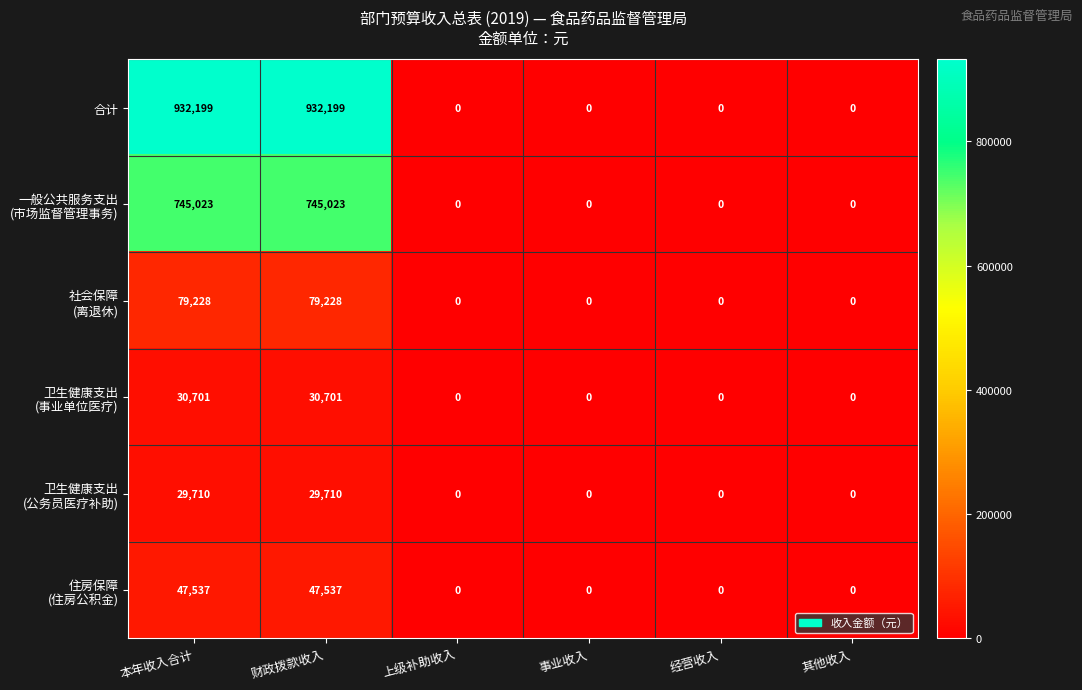

Is it true that 合计 equals 586242 at 上级补助收入?

False